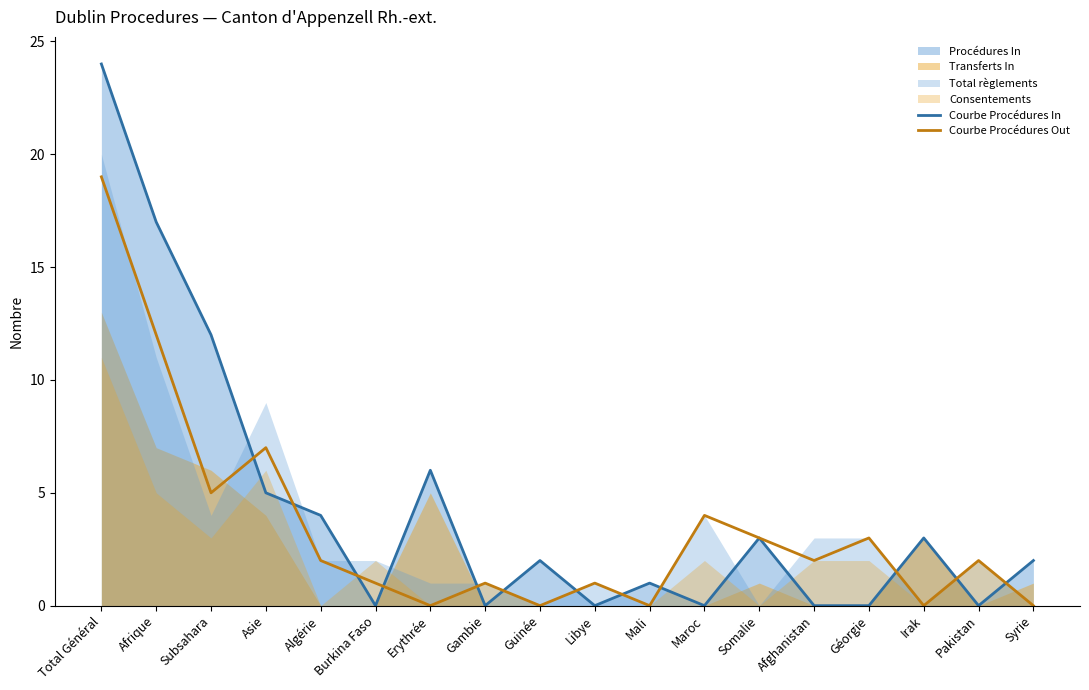

Which series ends up on top after the final intersection of Courbe Procédures In and Courbe Procédures Out?

Courbe Procédures In